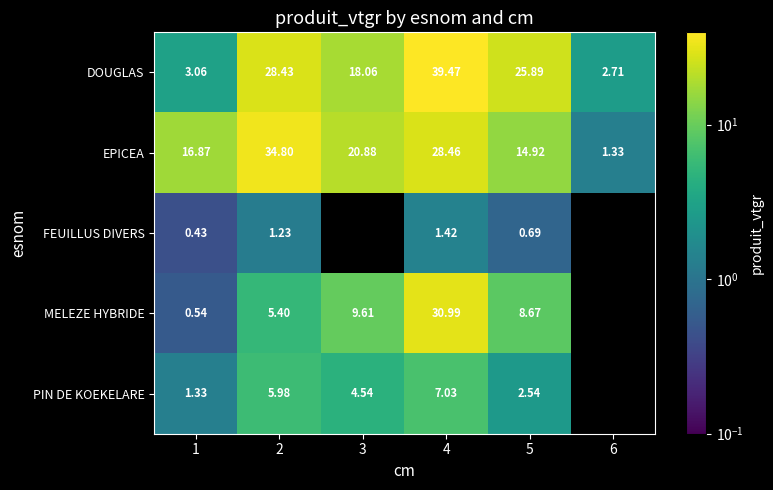

Is the value of PIN DE KOEKELARE at 1 greater than the value of DOUGLAS at 2?

No